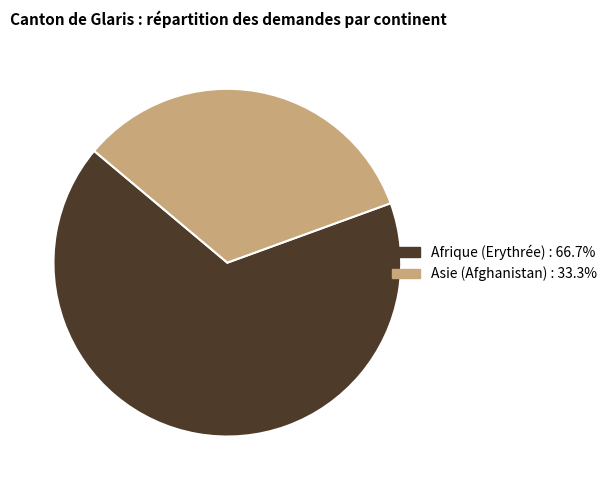

Which has a higher value, Asie (Afghanistan) or Afrique (Erythrée)?

Afrique (Erythrée)